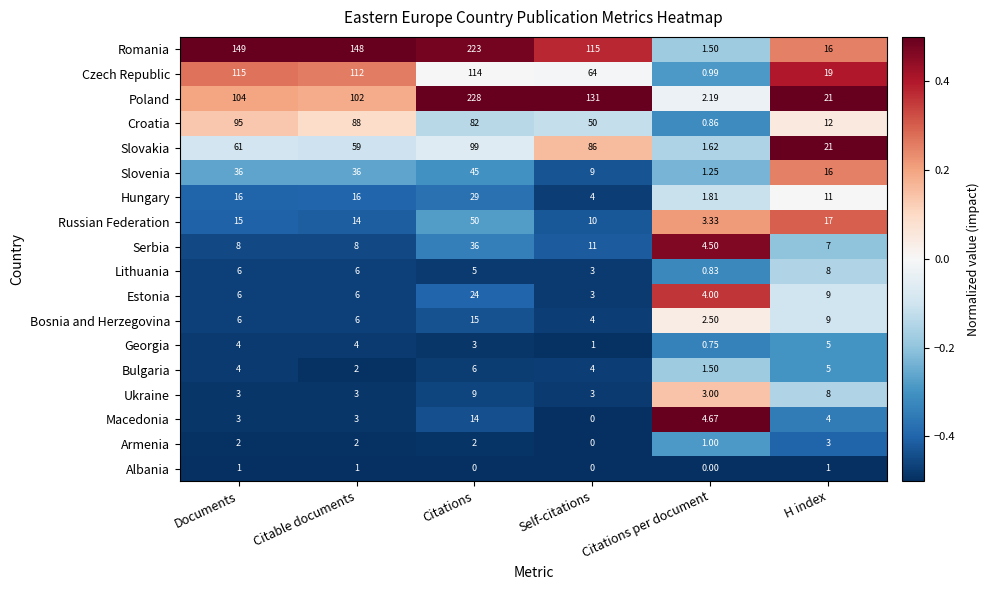

At which label is Slovakia closest to 50?

Citable documents